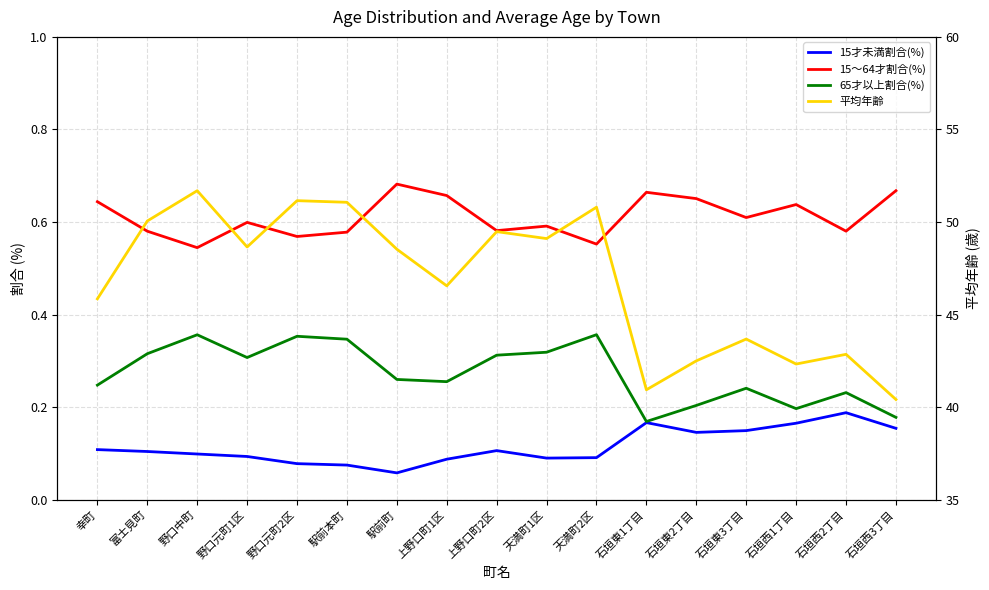

Is it true that 15～64才割合(%) equals 0.7 at 上野口町1区?

True